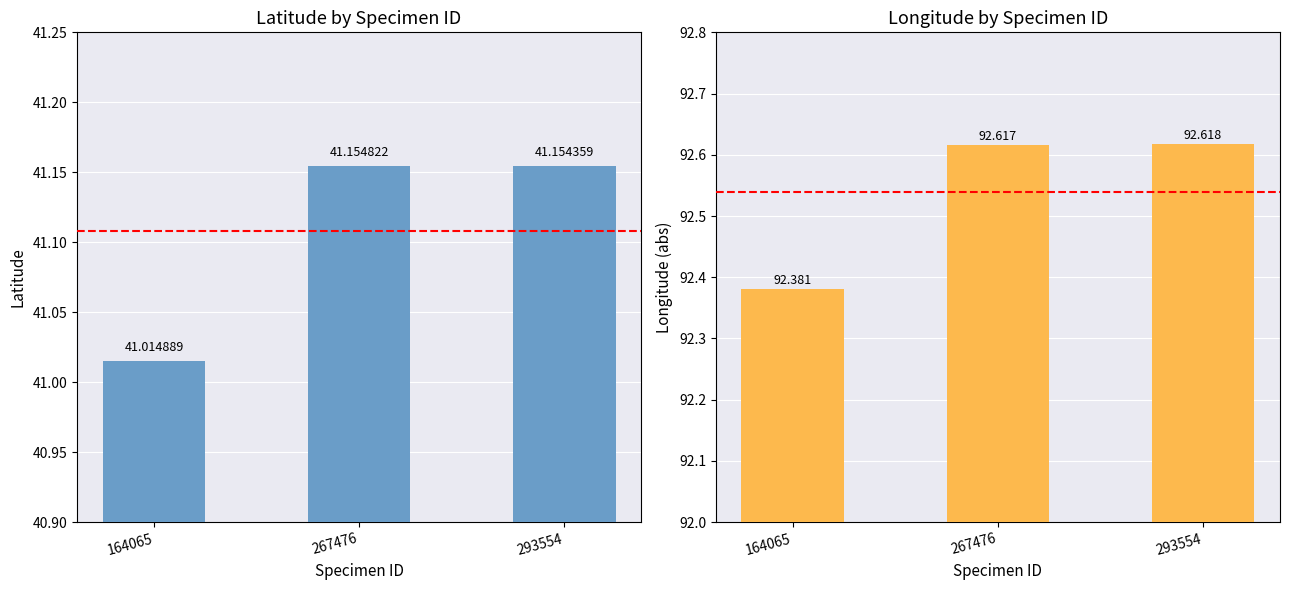

What is the maximum value shown in the chart?

92.6